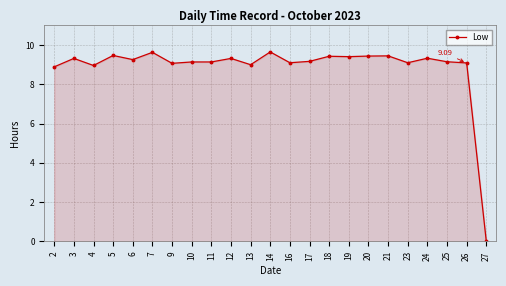

Does the chart display data point markers on the line(s)?

Yes